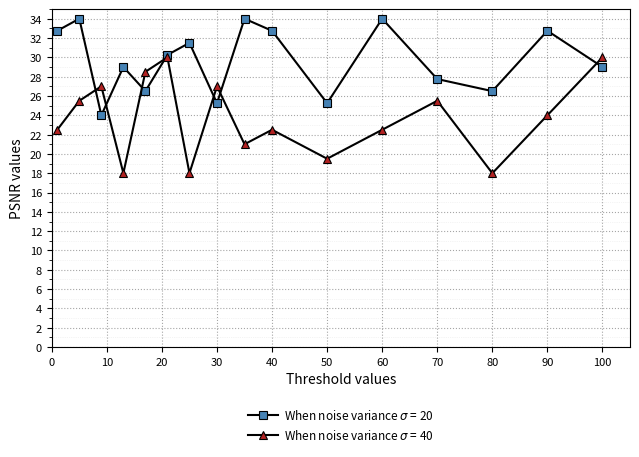

What is the maximum value shown in the chart?

34.0